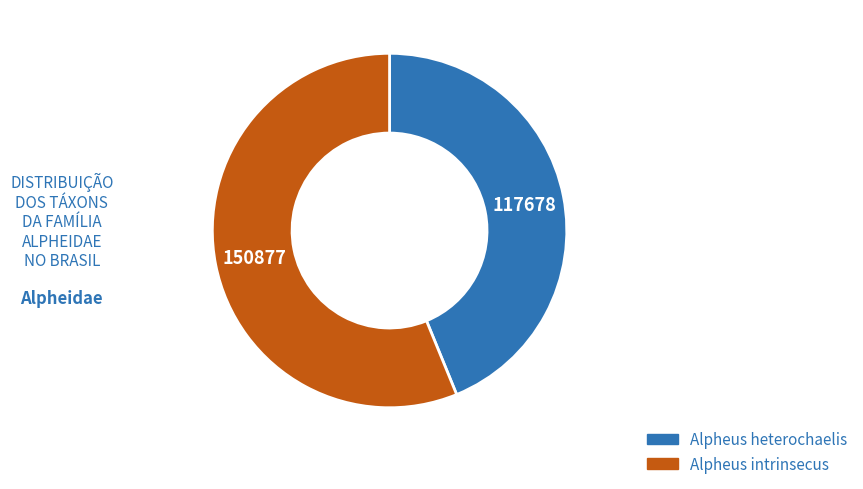

How many segments does this pie chart have?

2